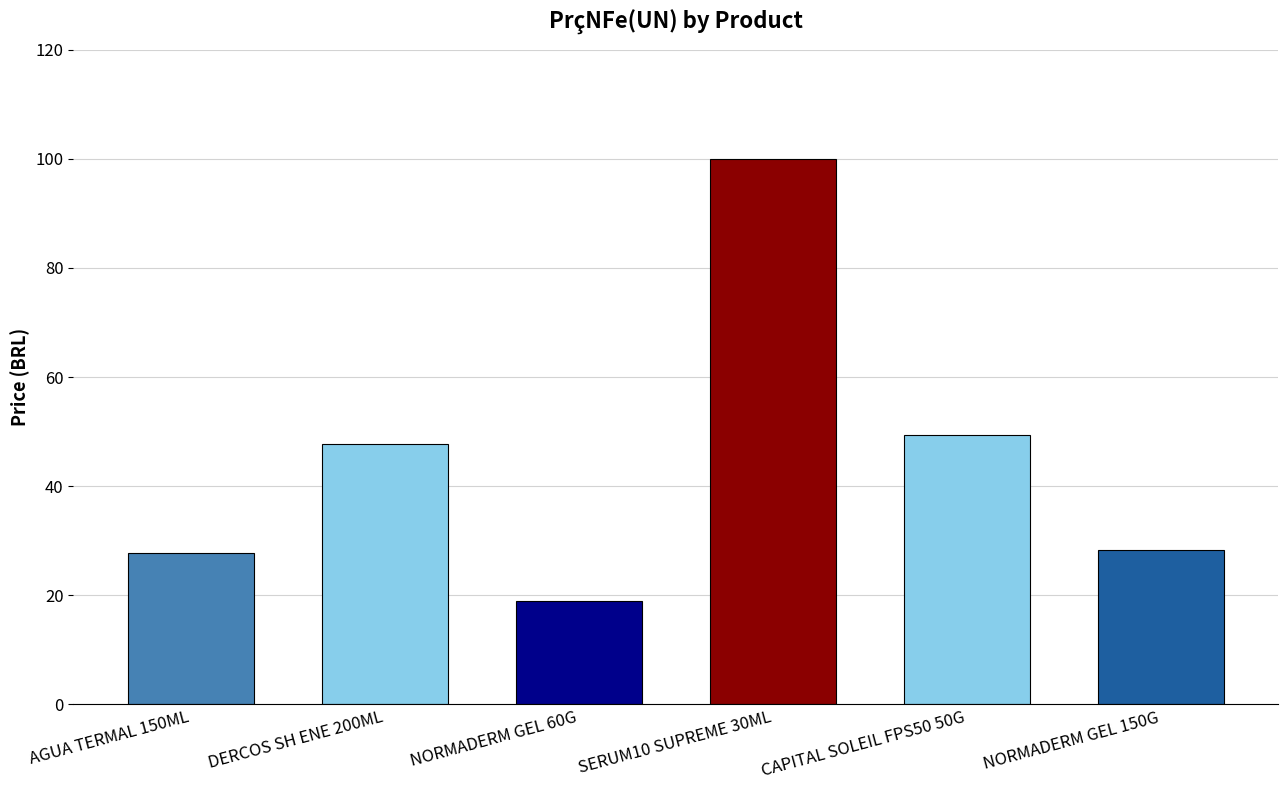

How many bars are there in total?

6